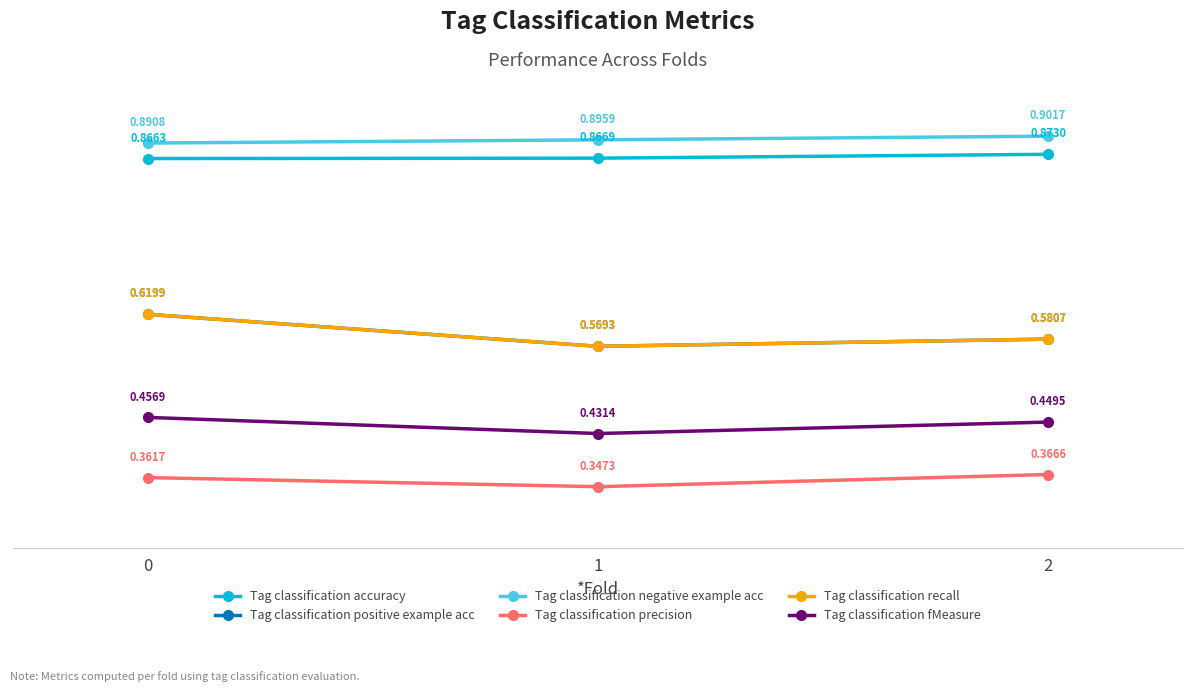

Does the chart display data point markers on the line(s)?

Yes